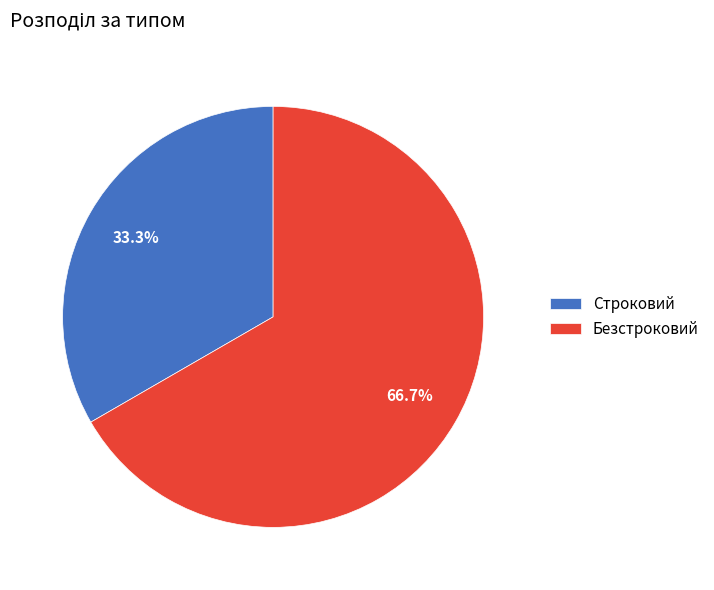

What portion of the pie excludes Строковий?

66.7%